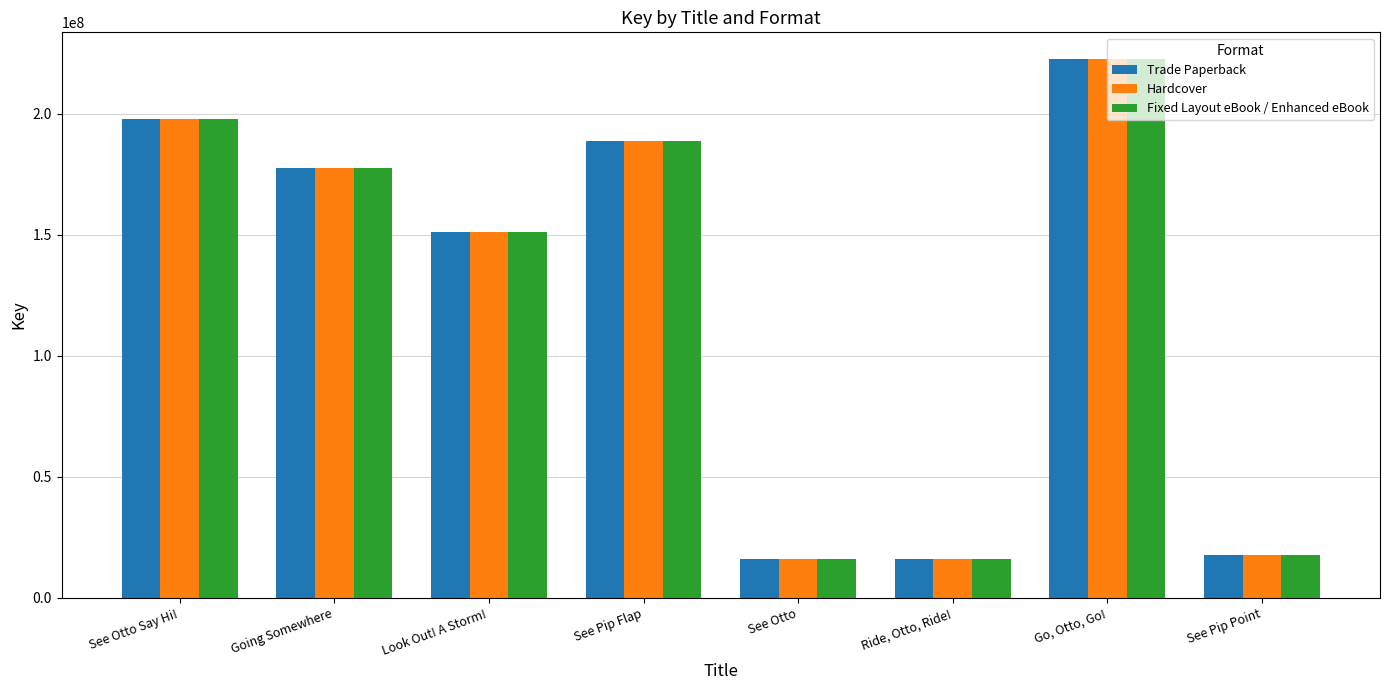

Where is Hardcover nearest to the value 119128677?

Look Out! A Storm!